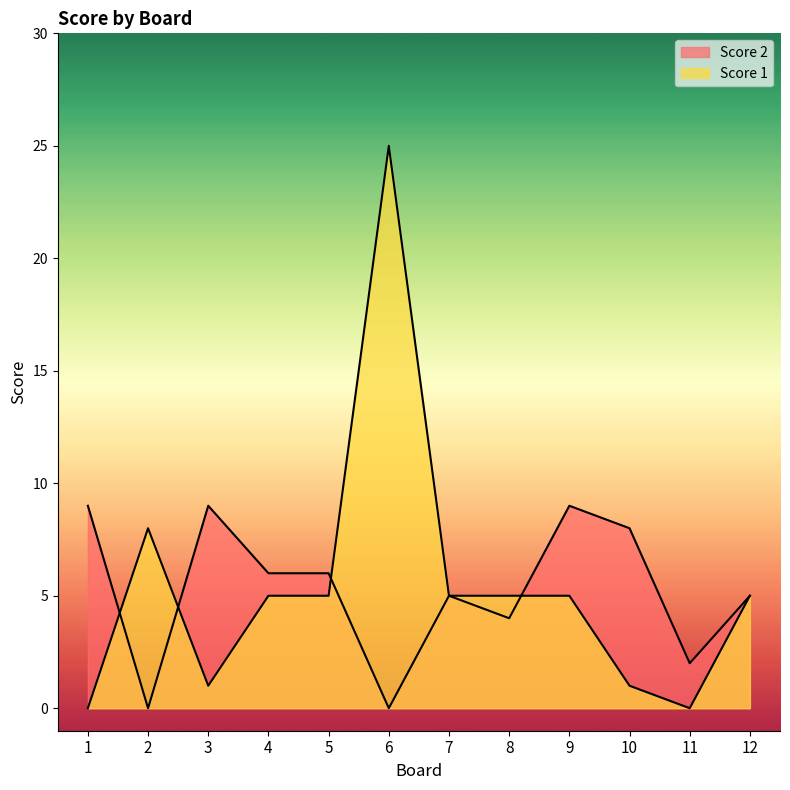

List the series in order of their peak value, highest first.

Score 1, Score 2